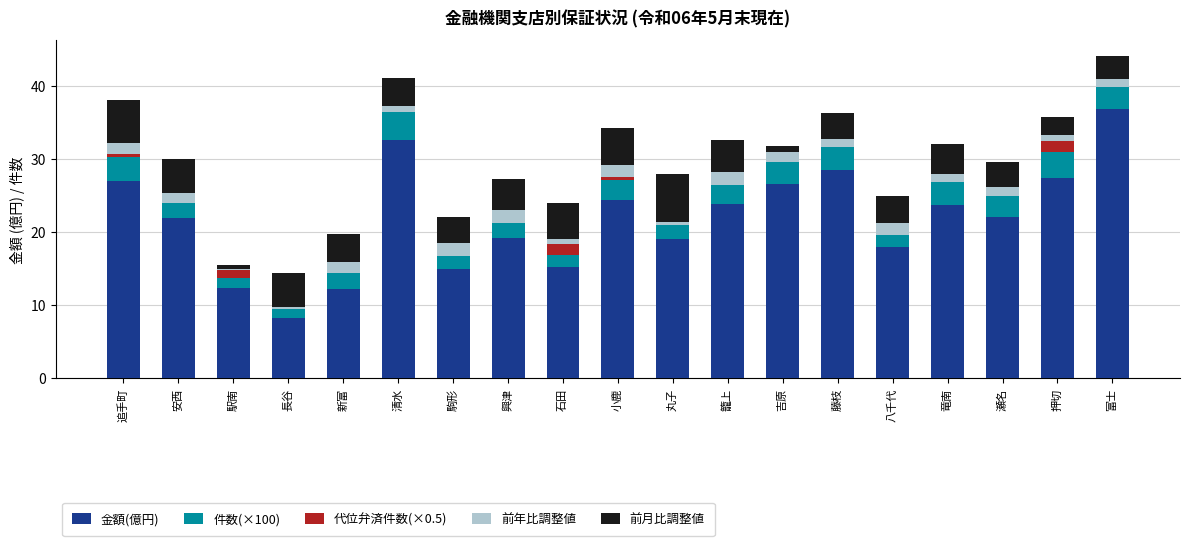

What is the highest value of the 金額(億円) series?

36.8